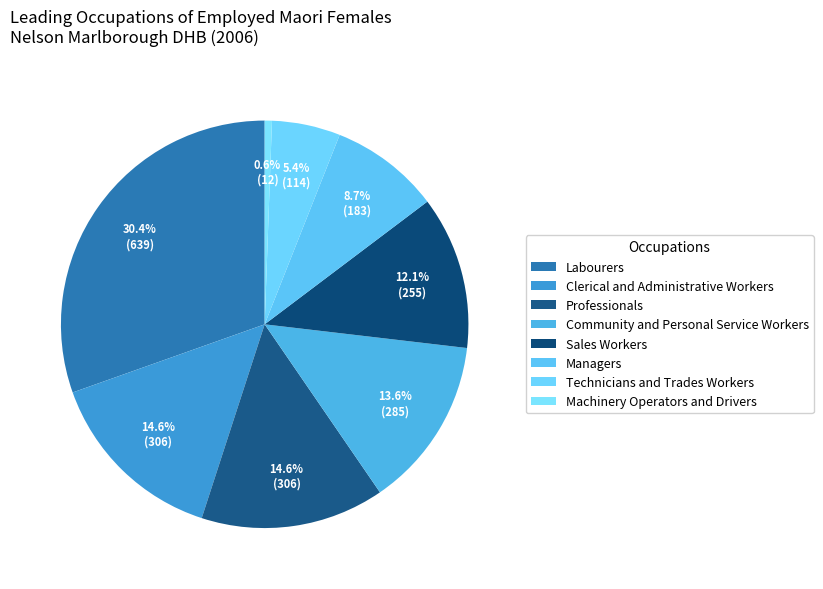

Rank the categories by value from highest to lowest.

Labourers, Clerical and Administrative Workers, Professionals, Community and Personal Service Workers, Sales Workers, Managers, Technicians and Trades Workers, Machinery Operators and Drivers